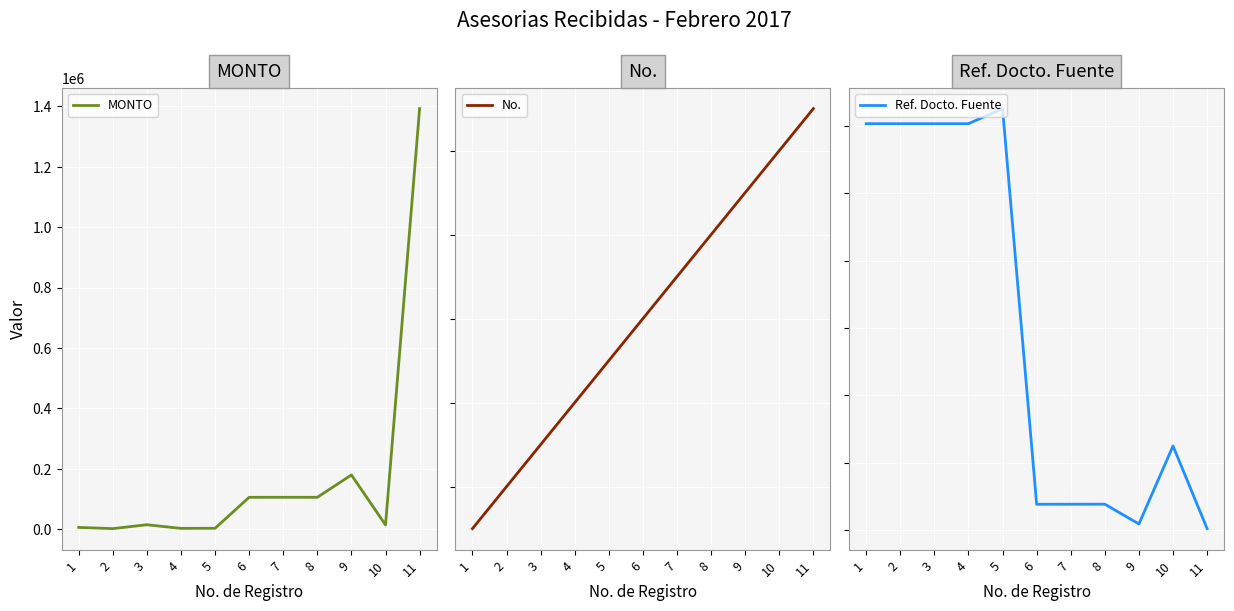

Which series has the largest total across all categories?

MONTO